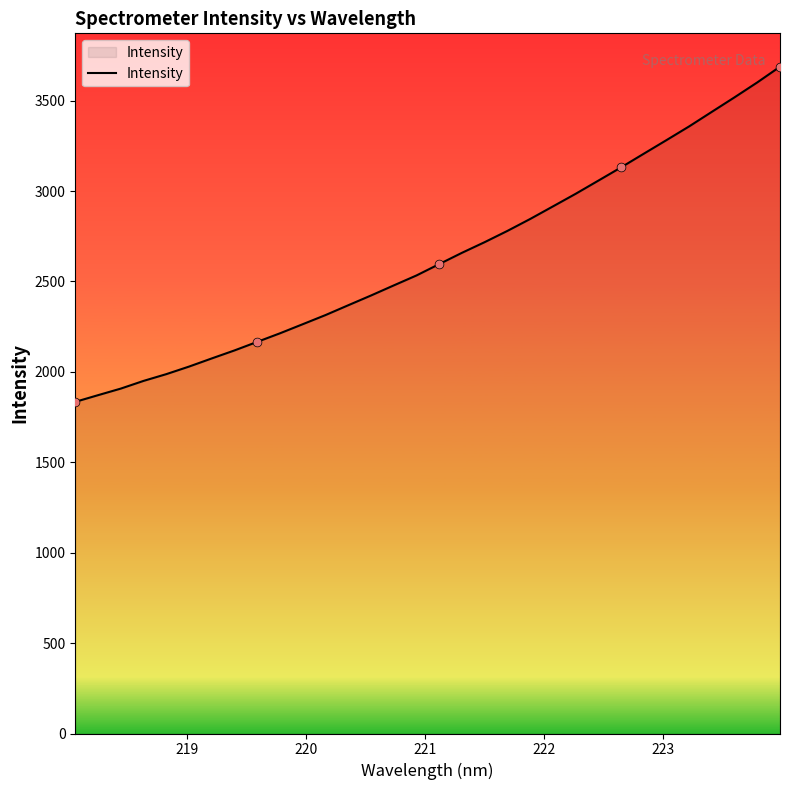

What is the maximum value shown in the chart?

3687.6